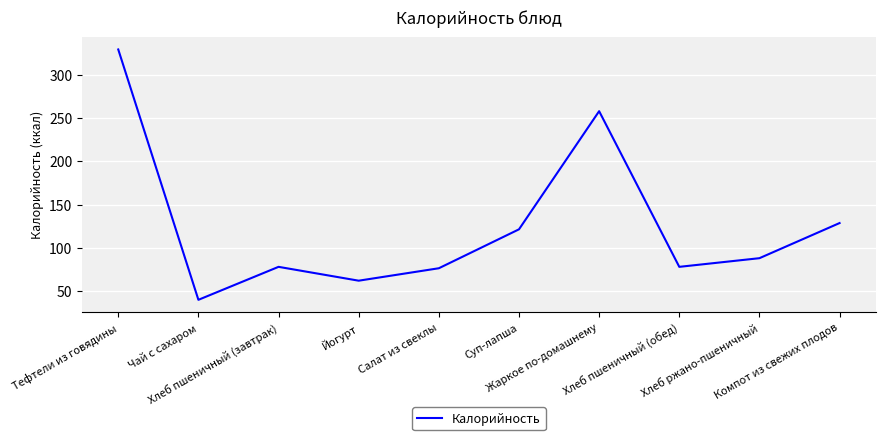

At which category does the chart reach its minimum across all series?

Чай с сахаром